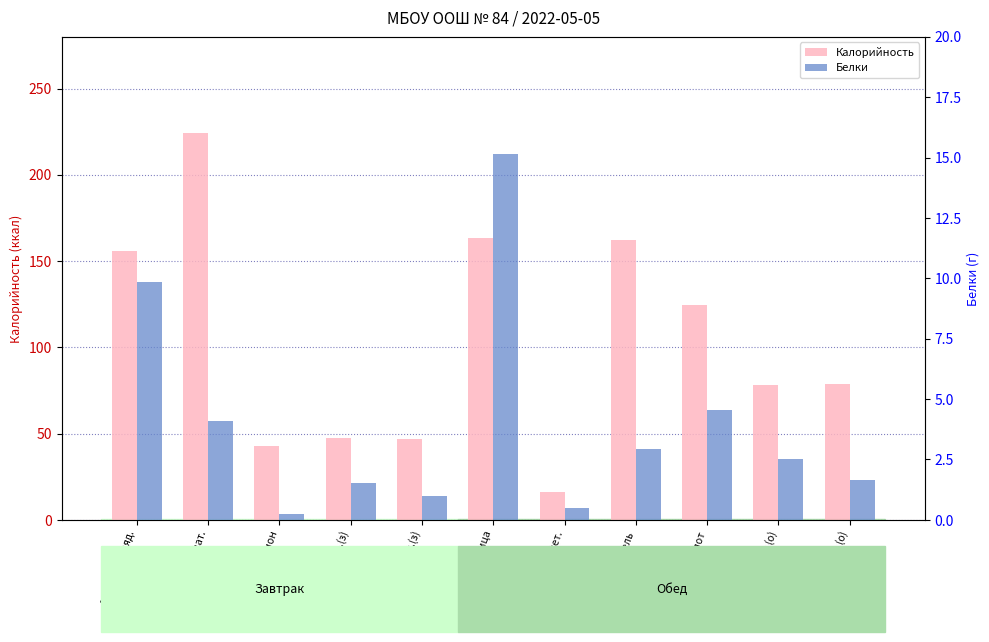

Reading left to right, list all the values displayed in this chart.

Калорийность: 155.6	224.2	42.6	47.5	47.1	163.1	15.9	162.3	124.8	78.3	78.5
Белки: 9.8	4.1	0.3	1.5	1.0	15.1	0.5	3.0	4.5	2.5	1.6